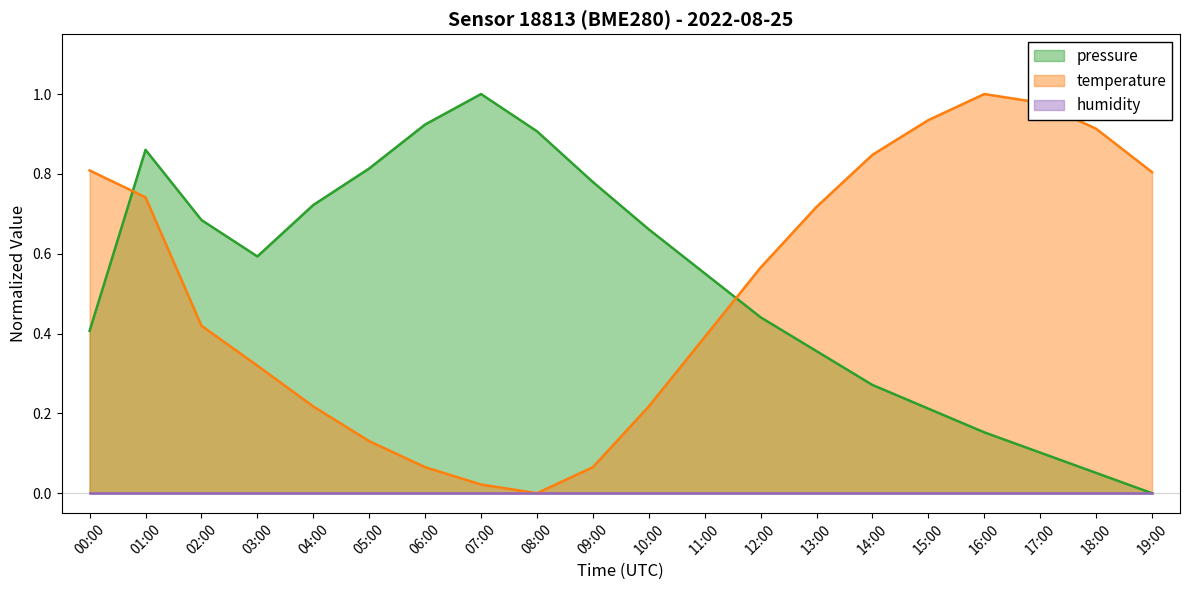

What is the difference between the second highest and minimum values in the temperature series?

1.0